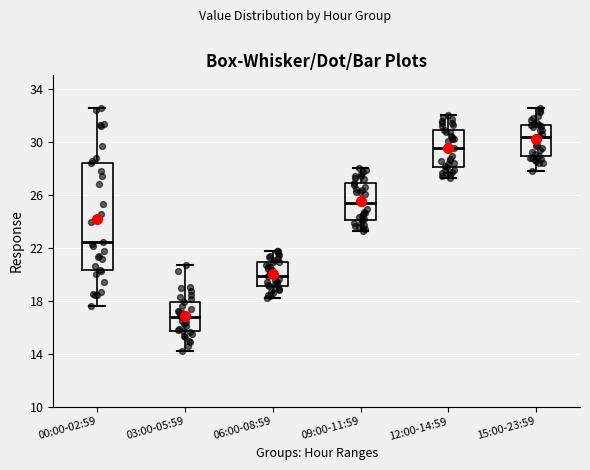

Reading left to right, transcribe this box plot: for each box, give where its median line is, the range the box spans, and where its two whiskers end, as read against the y-axis. The values are not printed on the chart, so give them approximately, as read against the axis.

00:00-02:59: median 22.5, box 20.5 to 28.5, whiskers 17.5 to 32.5
03:00-05:59: median 17.0, box 15.5 to 18.0, whiskers 14.0 to 20.5
06:00-08:59: median 20.0, box 19.0 to 21.0, whiskers 18.0 to 22.0
09:00-11:59: median 25.5, box 24.0 to 27.0, whiskers 23.0 to 28.0
12:00-14:59: median 29.5, box 28.0 to 31.0, whiskers 27.0 to 32.0
15:00-23:59: median 30.5, box 29.0 to 31.5, whiskers 28.0 to 32.5